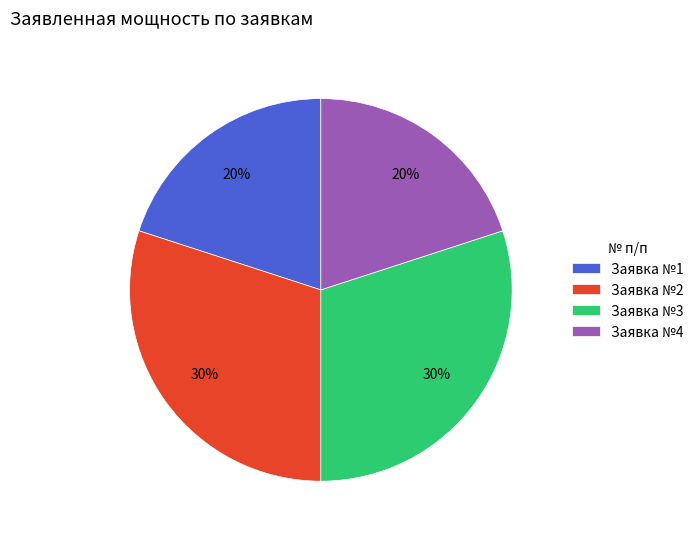

What percentage is the Заявка №2 slice, to the nearest percent?

30%